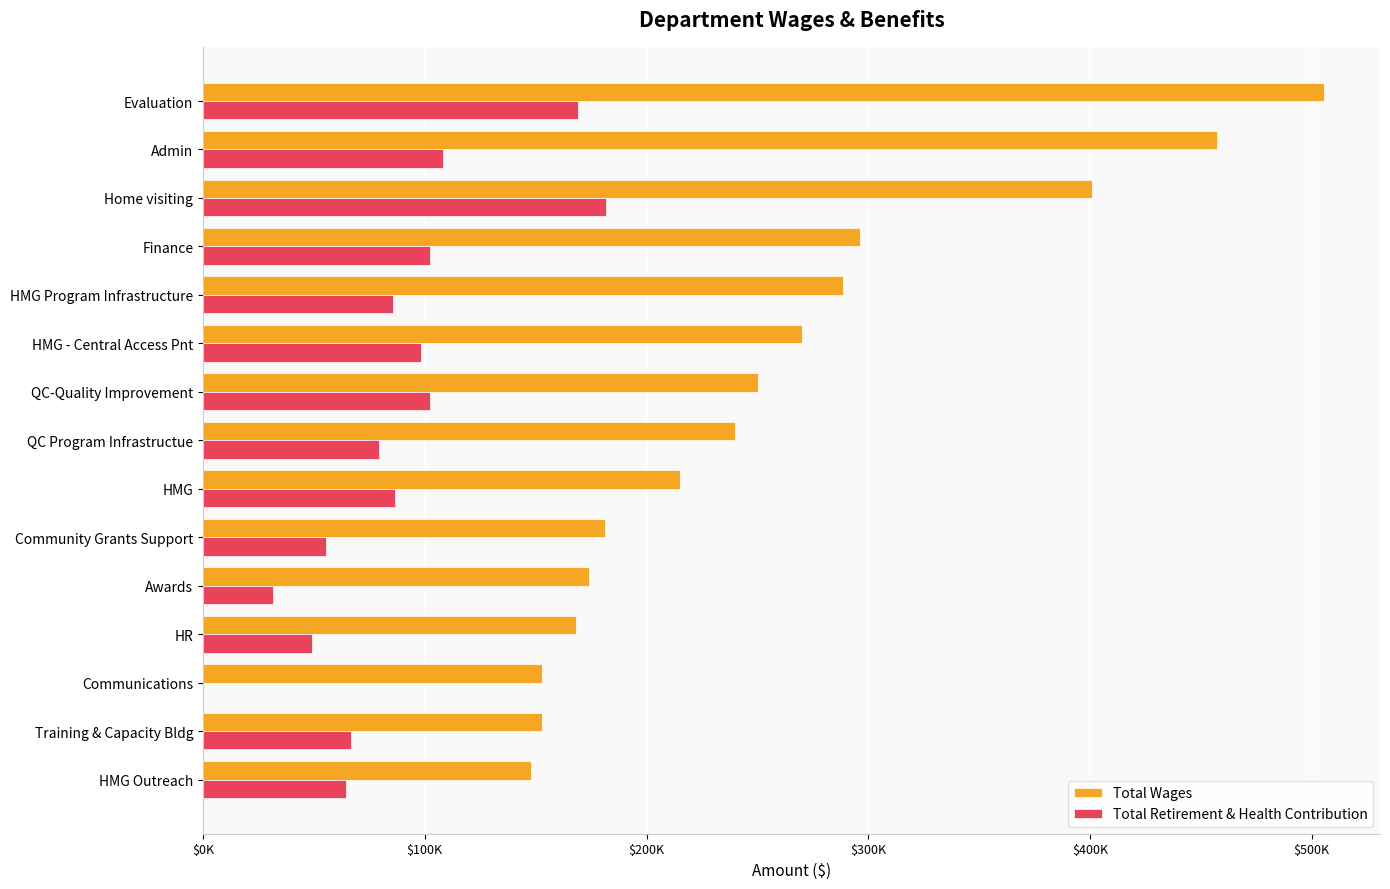

Reading left to right, extract all data points from this chart.

Total Wages: 505483	457332	400931	296117	288658	270254	250172	239886	215213	181105	173978	168027	152676	152669	147884
Total Retirement & Health Contribution: 169114	108447	181812	102362	85577	98151	102340	79393	86566	55289	31407	48958	0	66584	64428